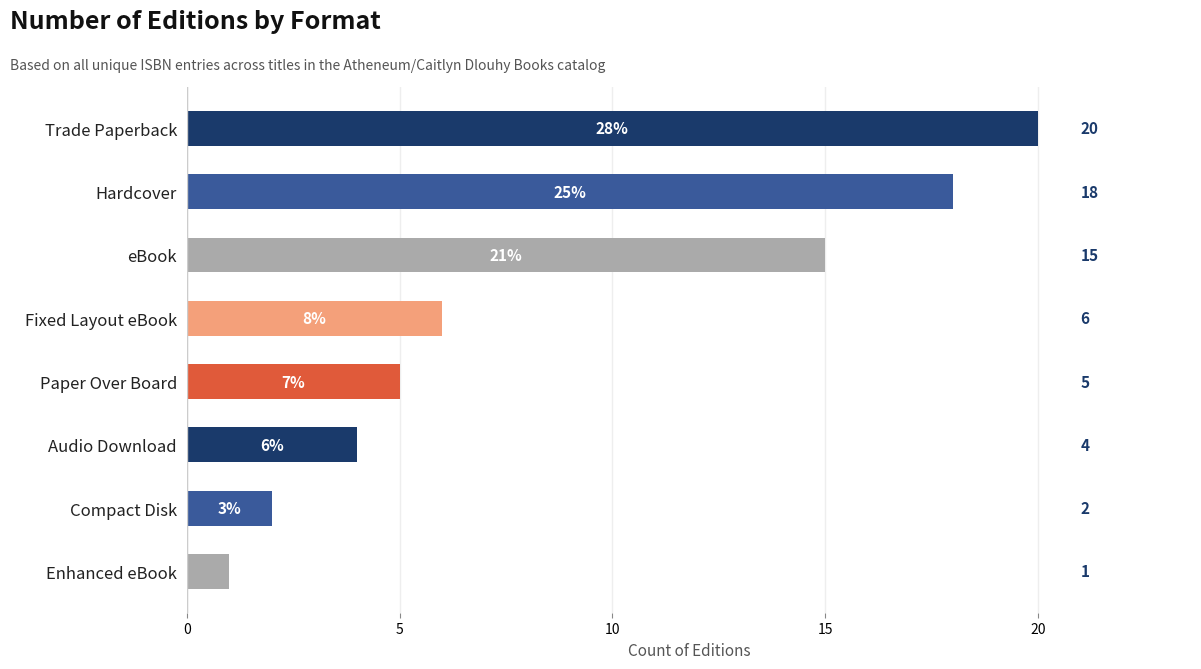

Reading top to bottom, extract all data points from this chart.

Trade Paperback=20	Hardcover=18	eBook=15	Fixed Layout eBook=6	Paper Over Board=5	Audio Download=4	Compact Disk=2	Enhanced eBook=1